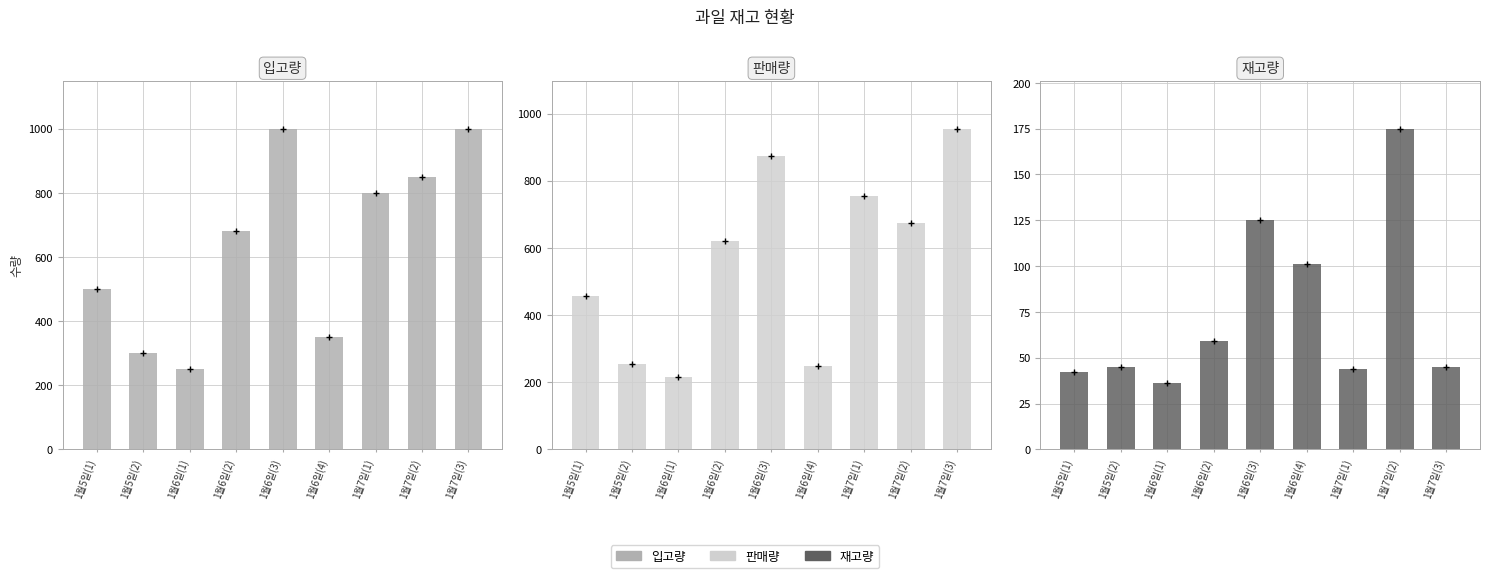

What is the difference between the second highest and second lowest values in the 입고량 series?

700